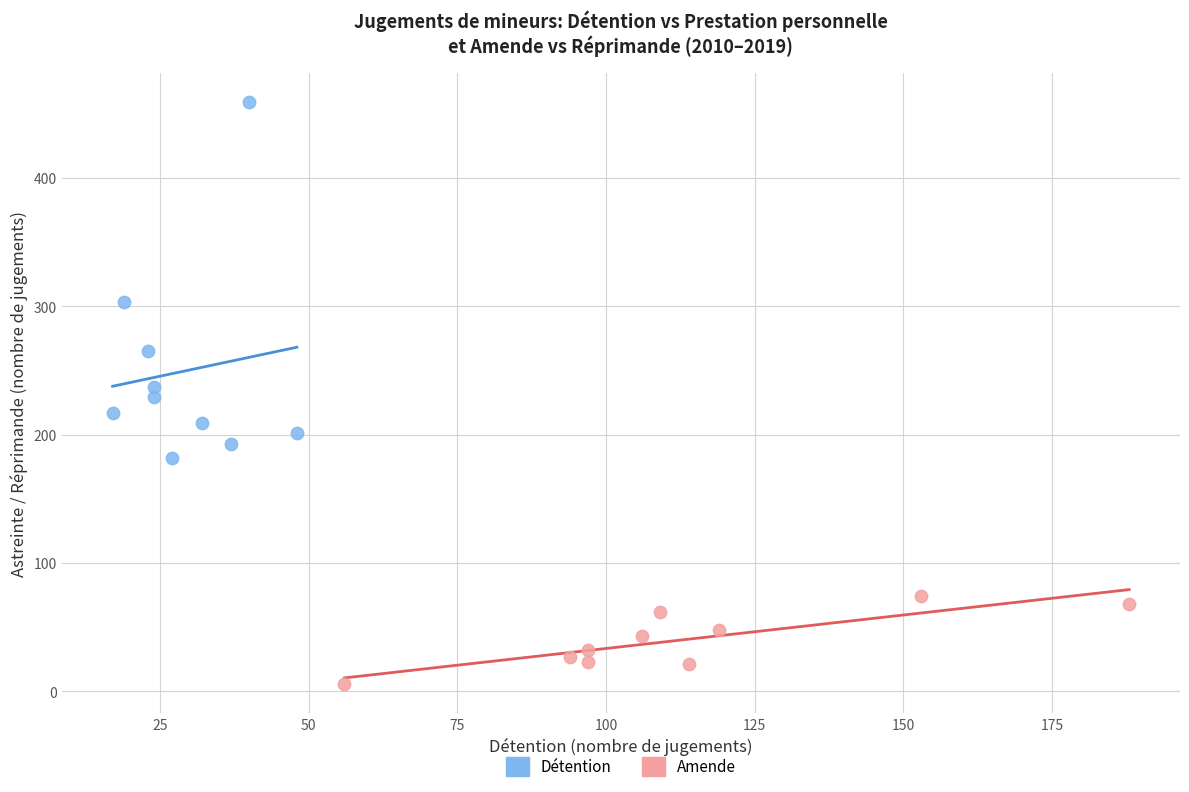

Which series has the largest Y range (max minus min)?

Détention